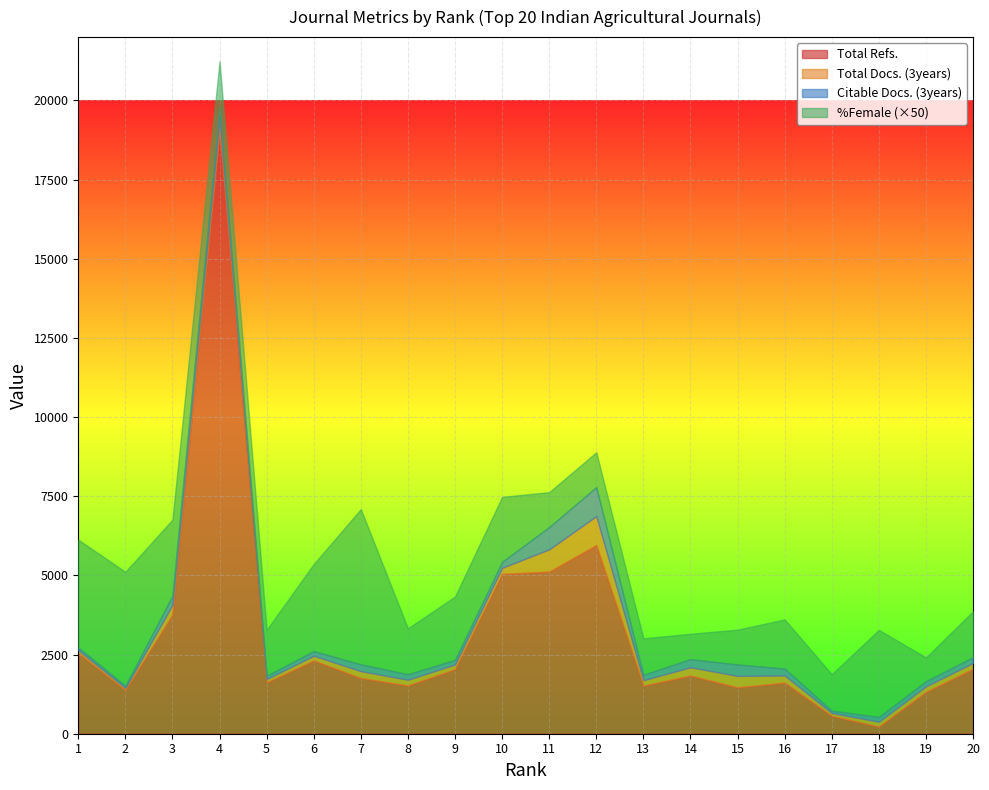

What is the maximum value for Total Refs.?

19051